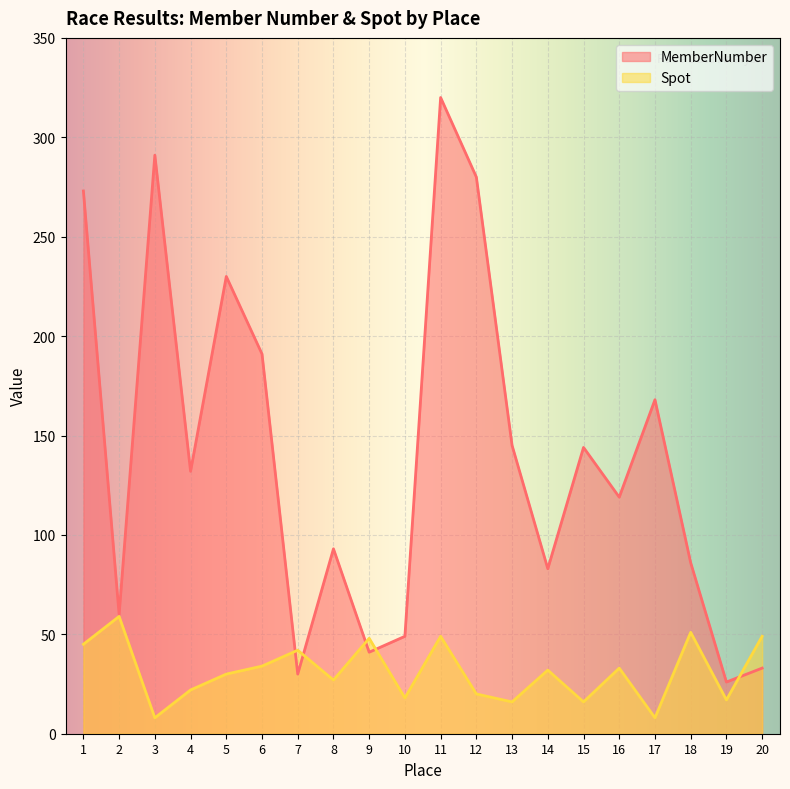

After their last crossing, which series has the higher values: Spot or MemberNumber?

Spot